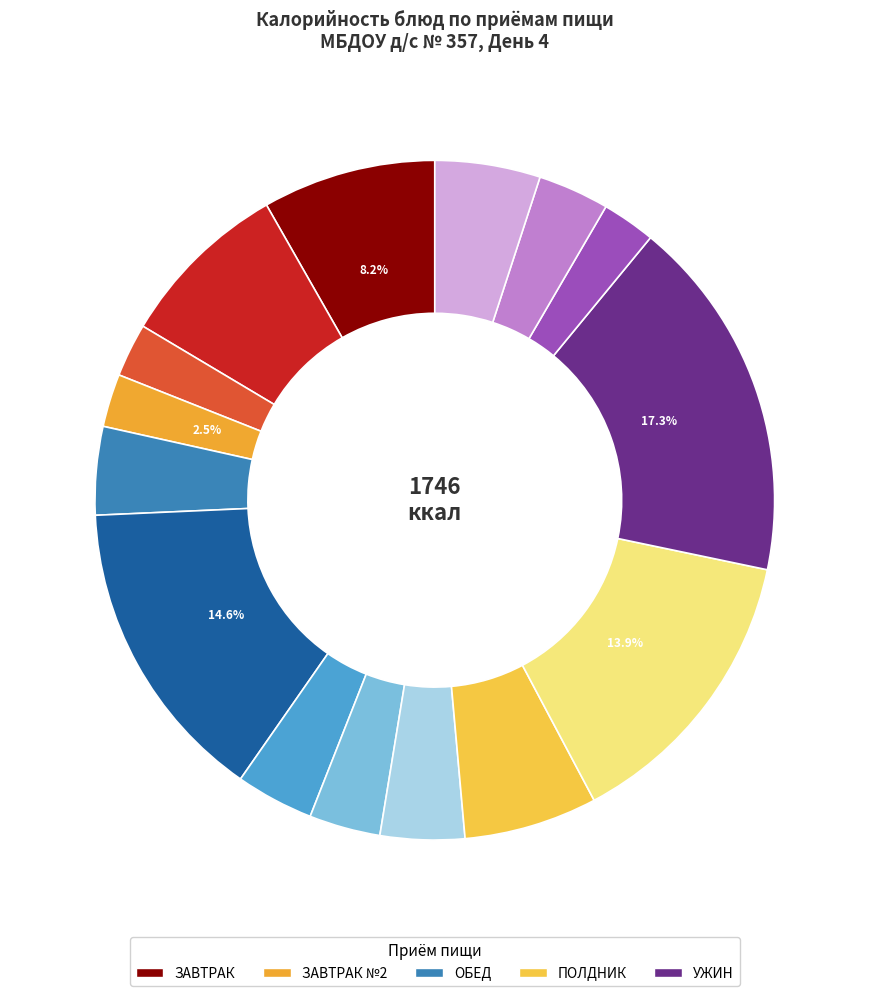

Does any single category account for the majority?

No